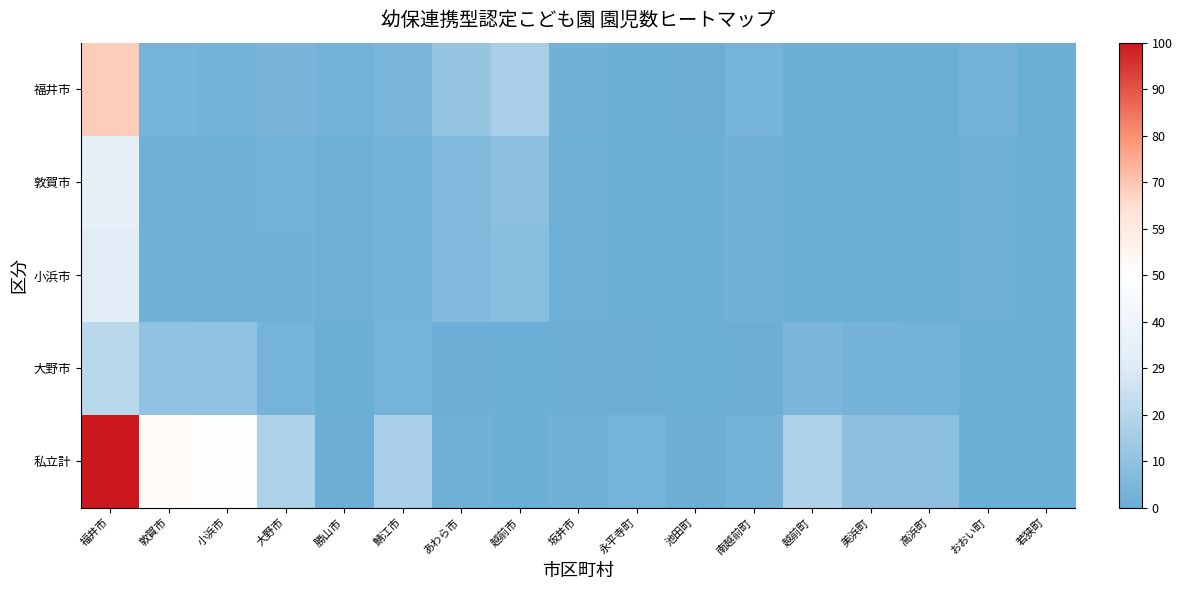

Which series has the widest spread of values?

私立計